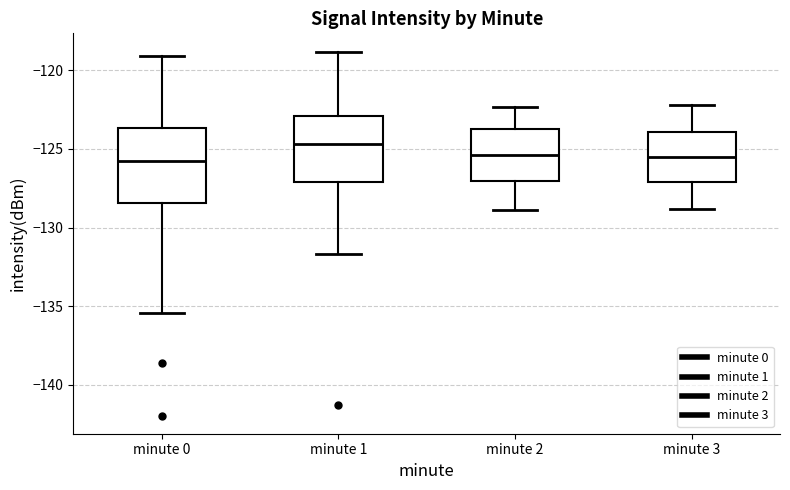

Where does the upper whisker of the box for minute 0 end on the y-axis? The values are not printed on the chart, so give them approximately, as read against the axis.

-119.0